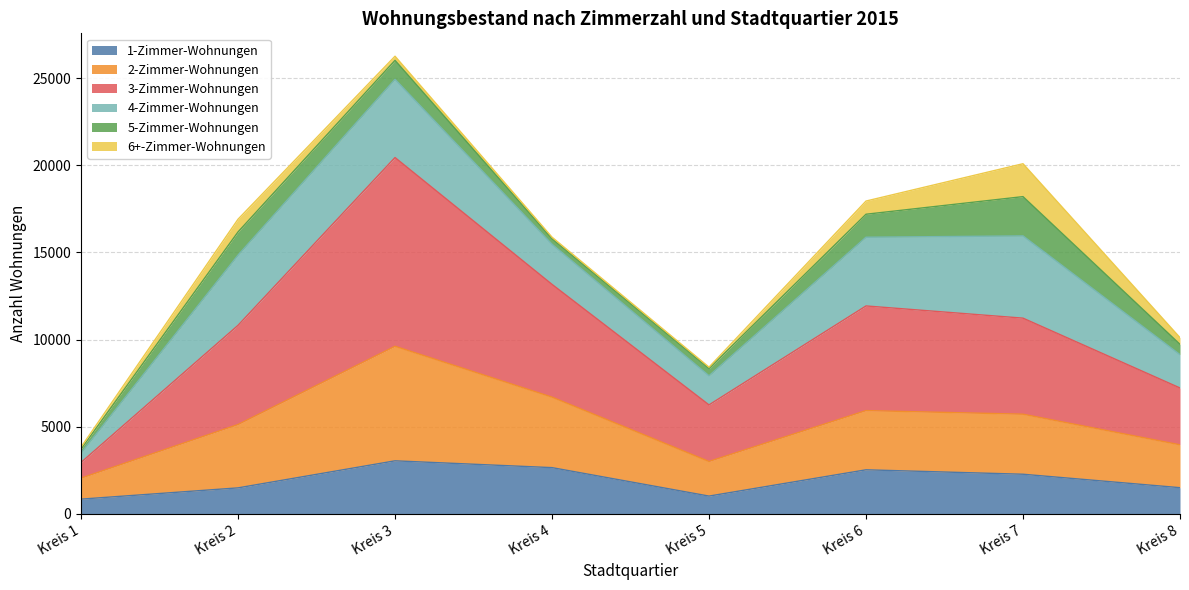

True or false: 1-Zimmer-Wohnungen has a value of 1508 at Kreis 8.

True